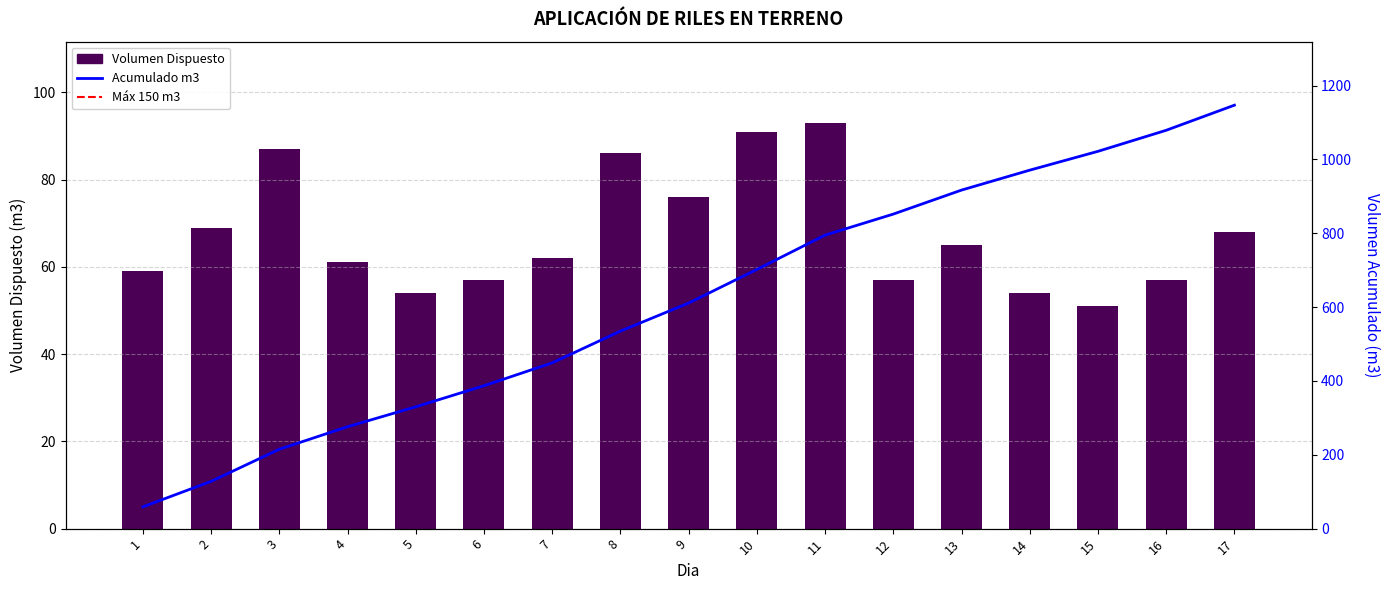

What is the difference between the values at 9 and 11?

17